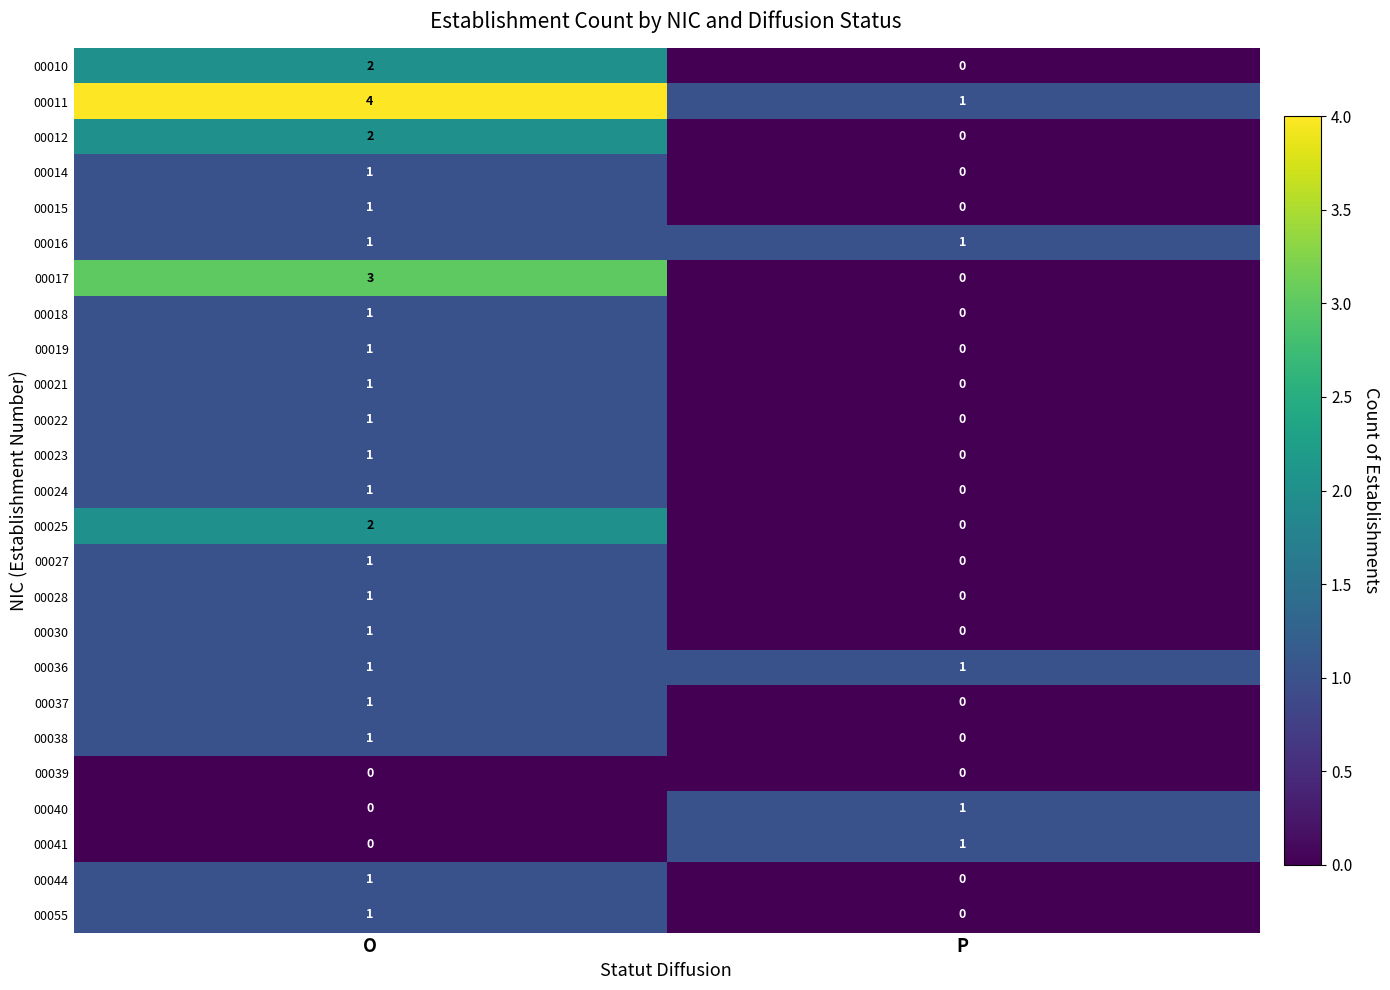

Where is 00030 nearest to the value 0?

P